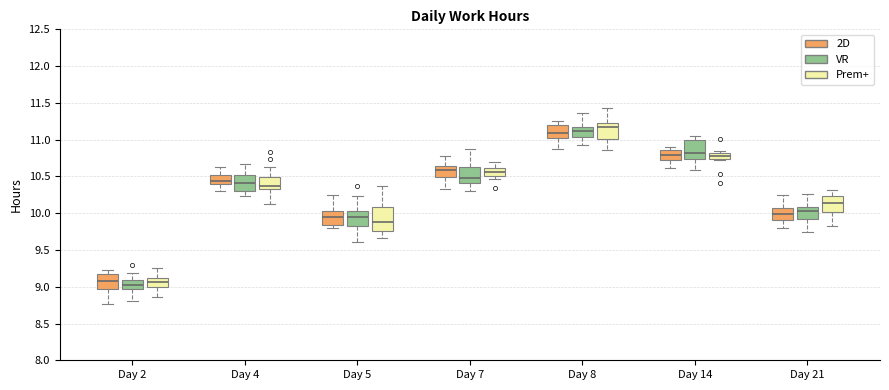

Which box is the tallest, from its lower edge to its upper edge?

Day 5 (Prem+)